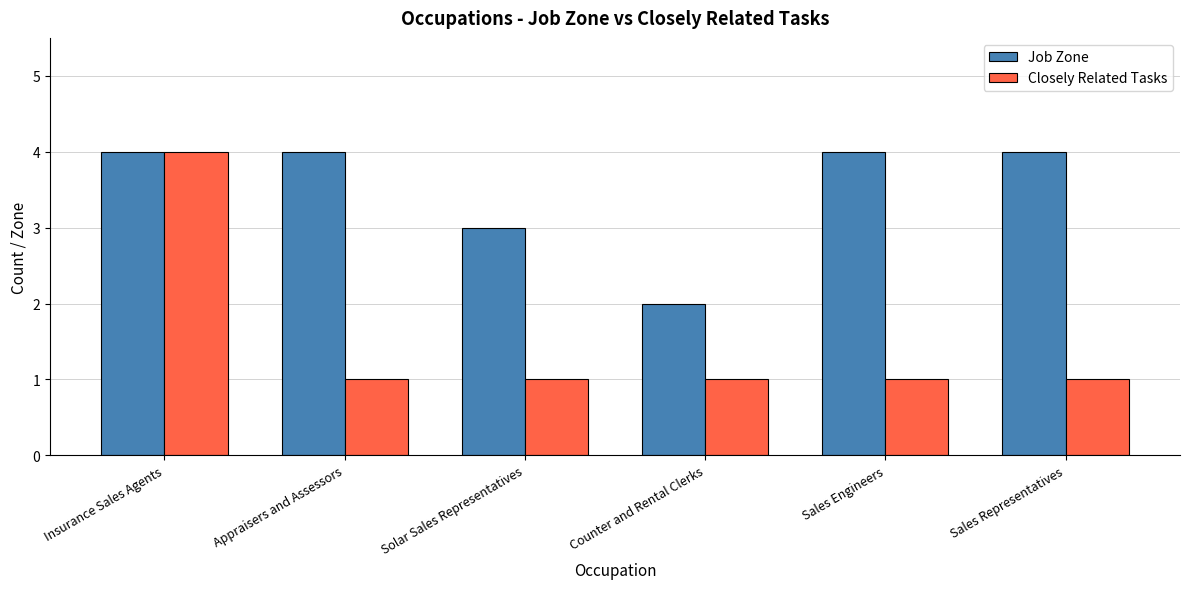

What is the value of the Job Zone bar at the 5th from the left?

4